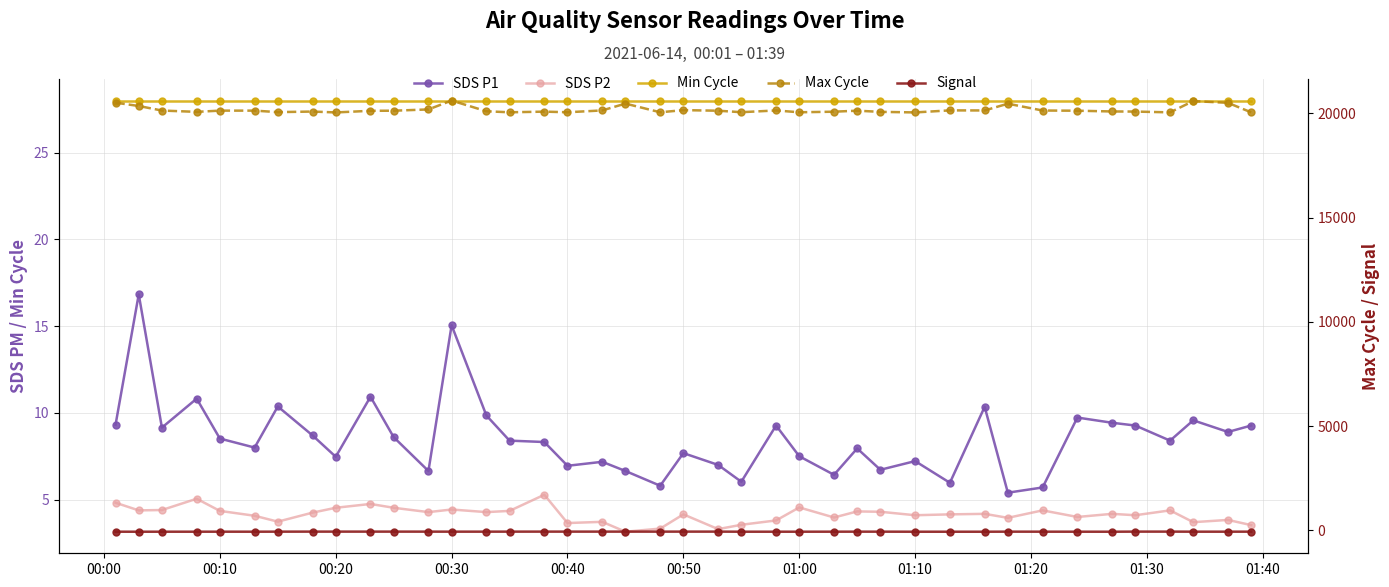

How many interior local peaks does the Signal series have?

2